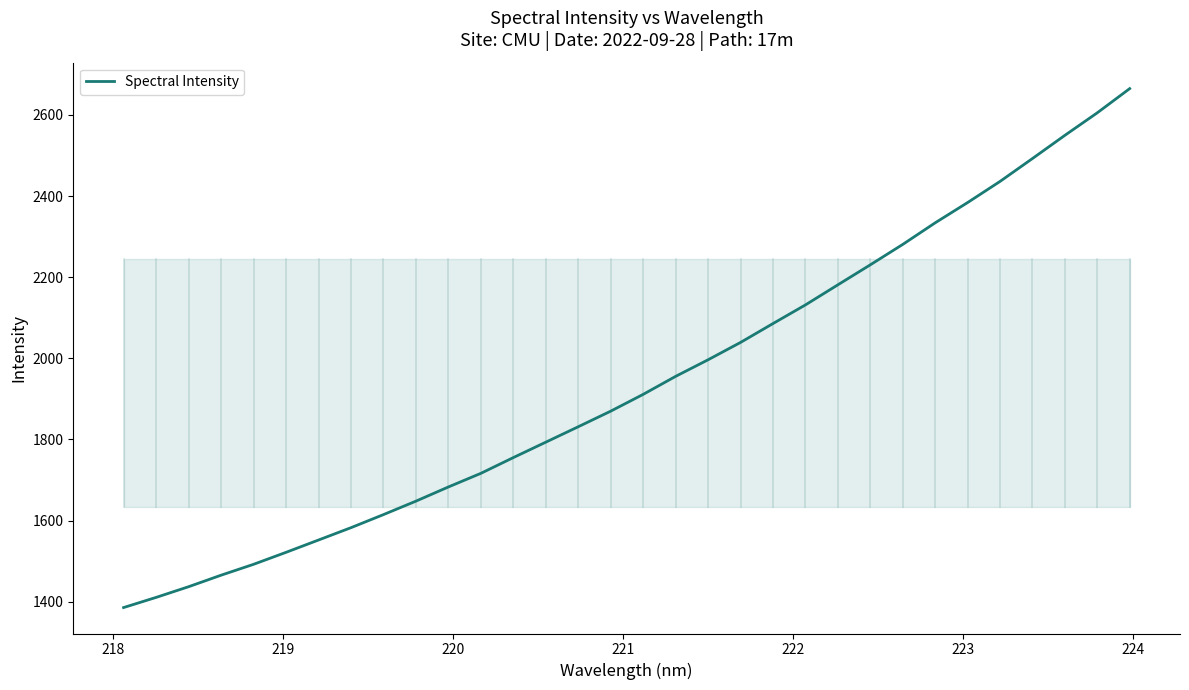

What is the average value?

1938.7